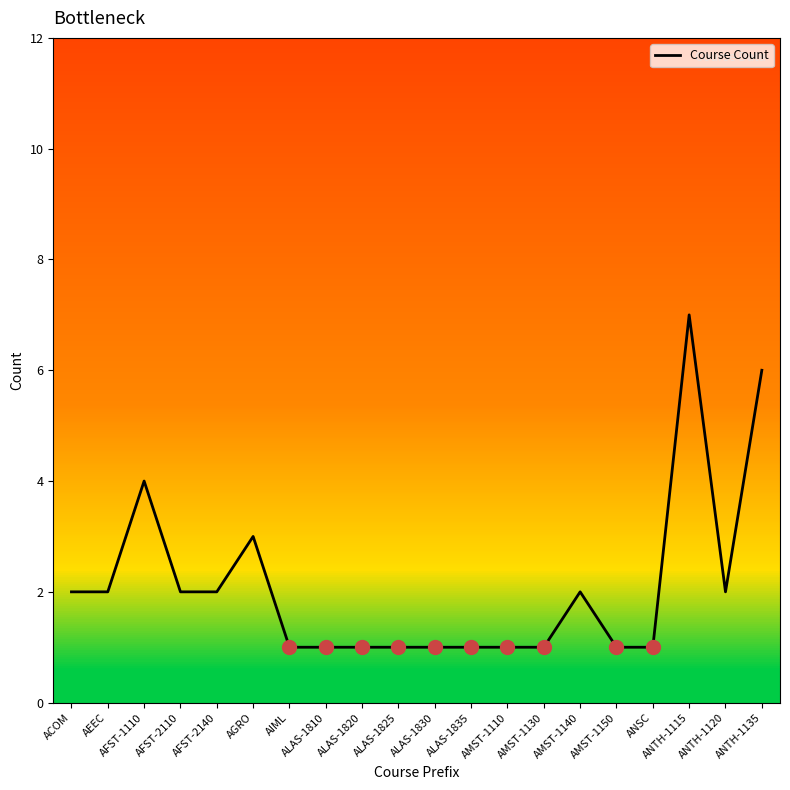

What position from the left is ALAS-1810?

8